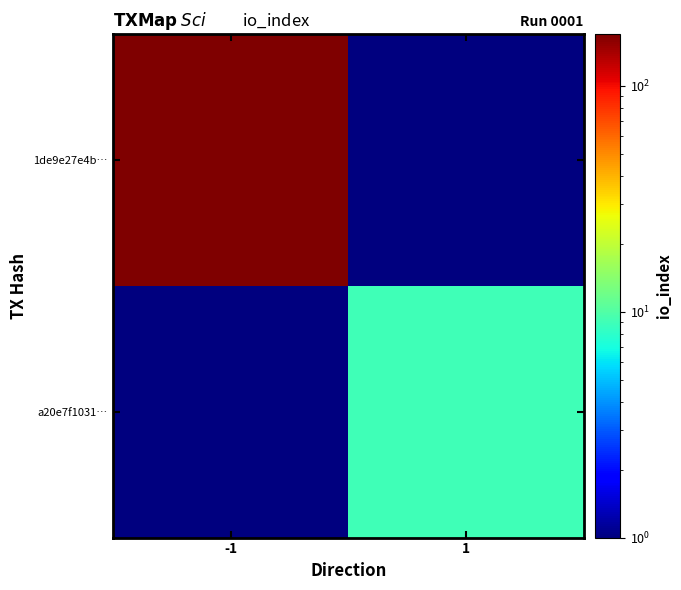

List the series in order of their peak value, highest first.

1de9e27e4b…, a20e7f1031…